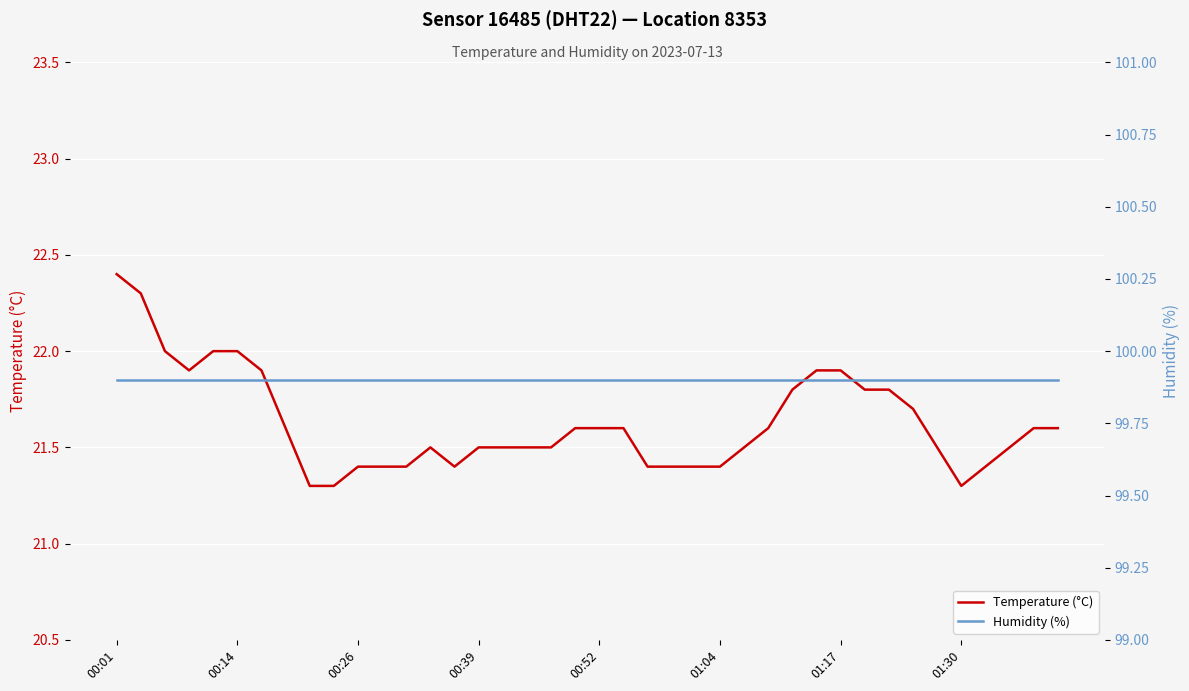

True or false: Humidity (%) and Temperature (°C) cross at least once.

False